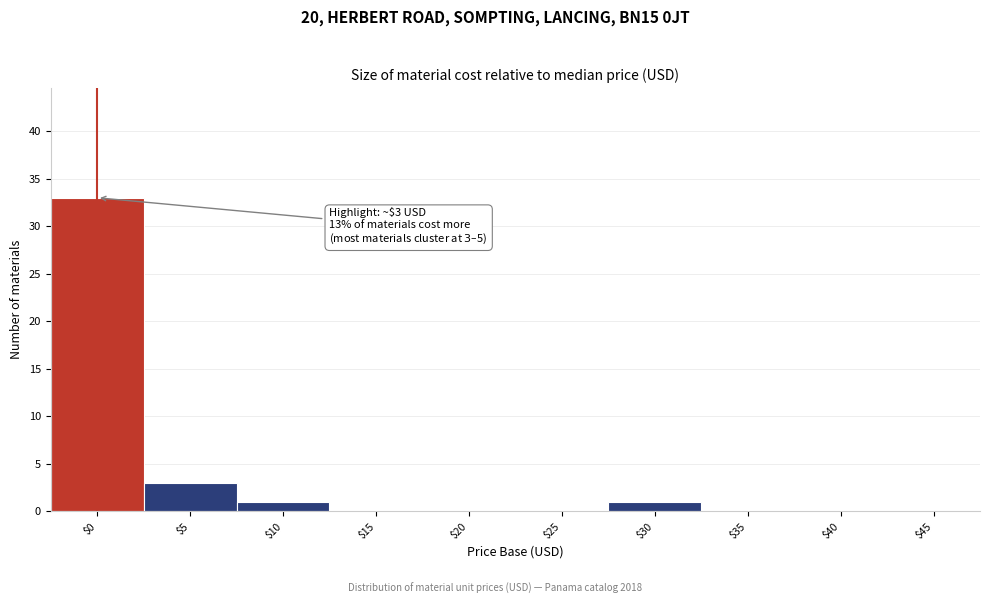

What is the greatest value displayed?

33